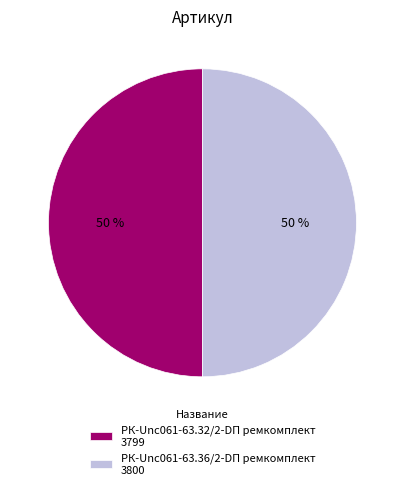

Approximately how many times larger is the value at РК-Unc061-63.36/2-DП ремкомплект compared to РК-Unc061-63.32/2-DП ремкомплект?

1.0